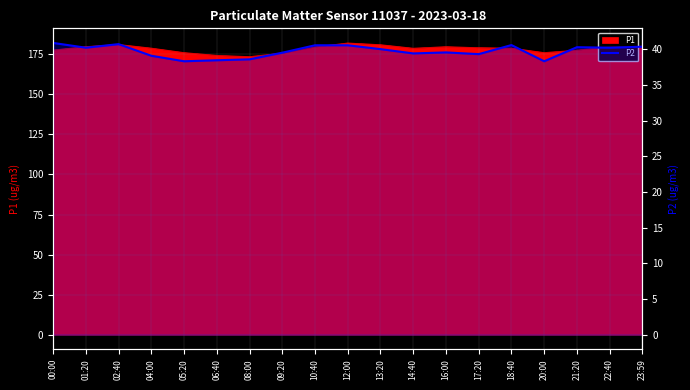

What is the change in value from 02:40 to 13:20?

-0.7